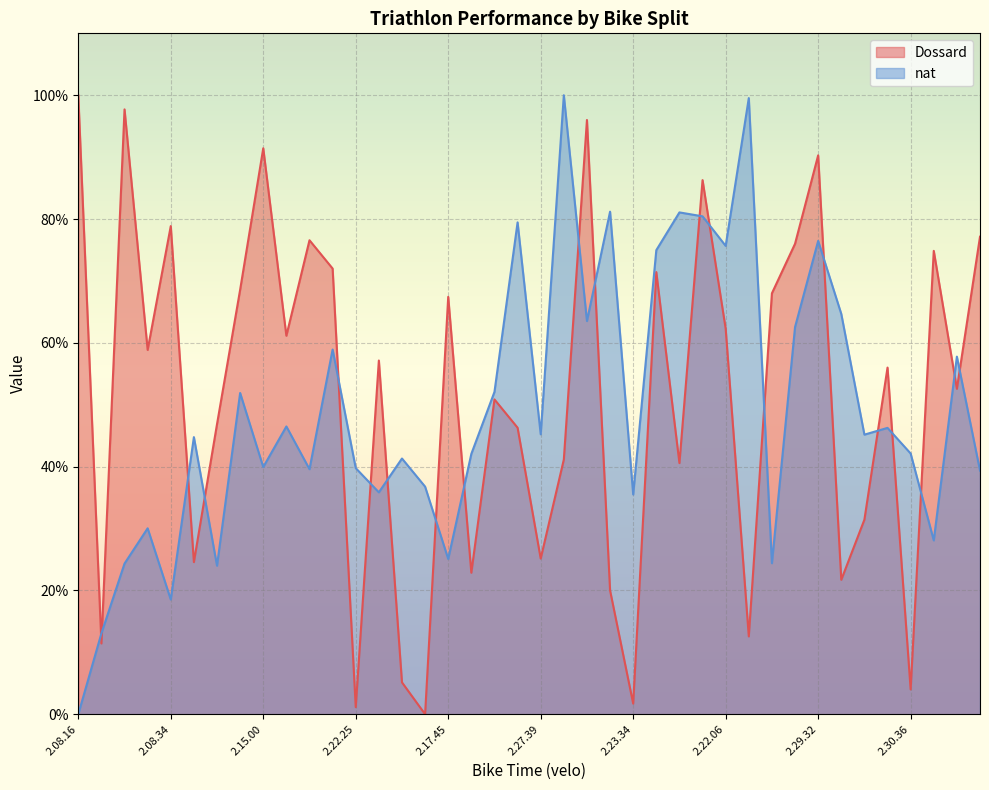

How many lines are shown in the chart?

2